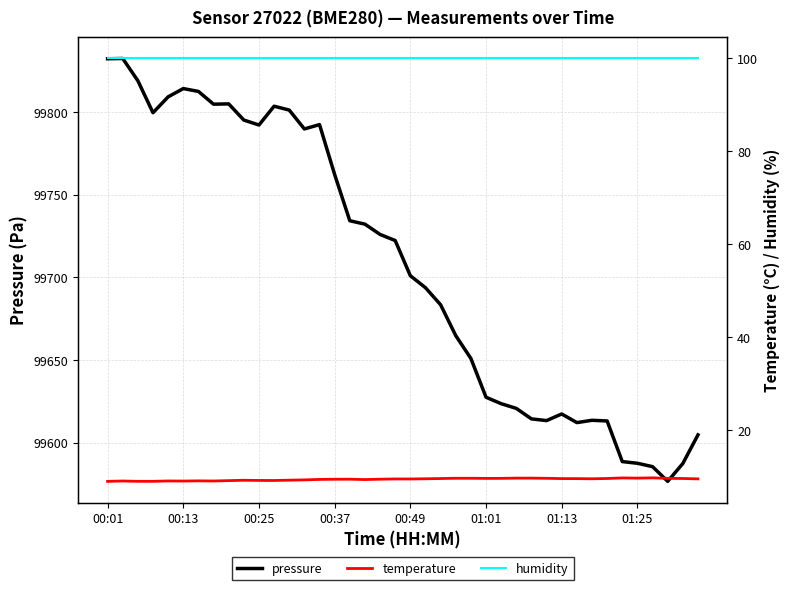

The pressure series shows 99814.2 at 00:13. True or false?

True